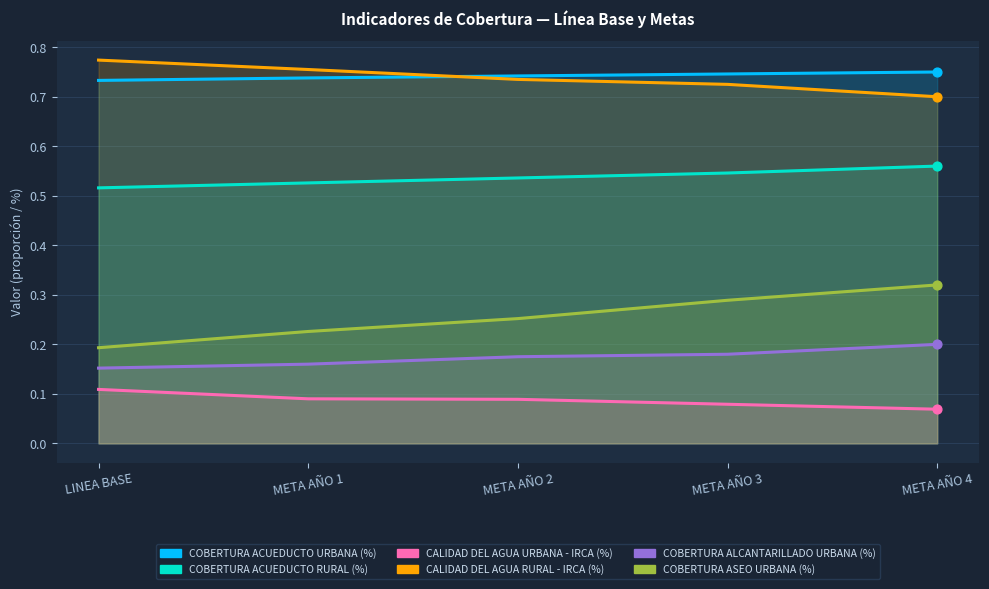

Which series has the widest spread of Y values?

COBERTURA ASEO URBANA (%)